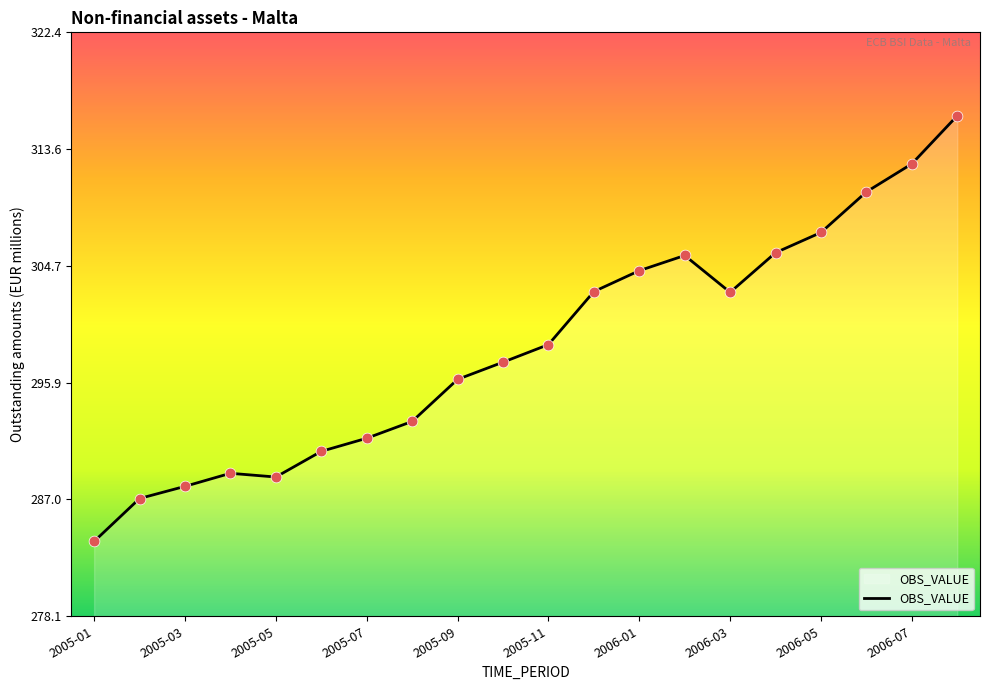

Between 2005-07 and 2006-03, which is larger?

2006-03